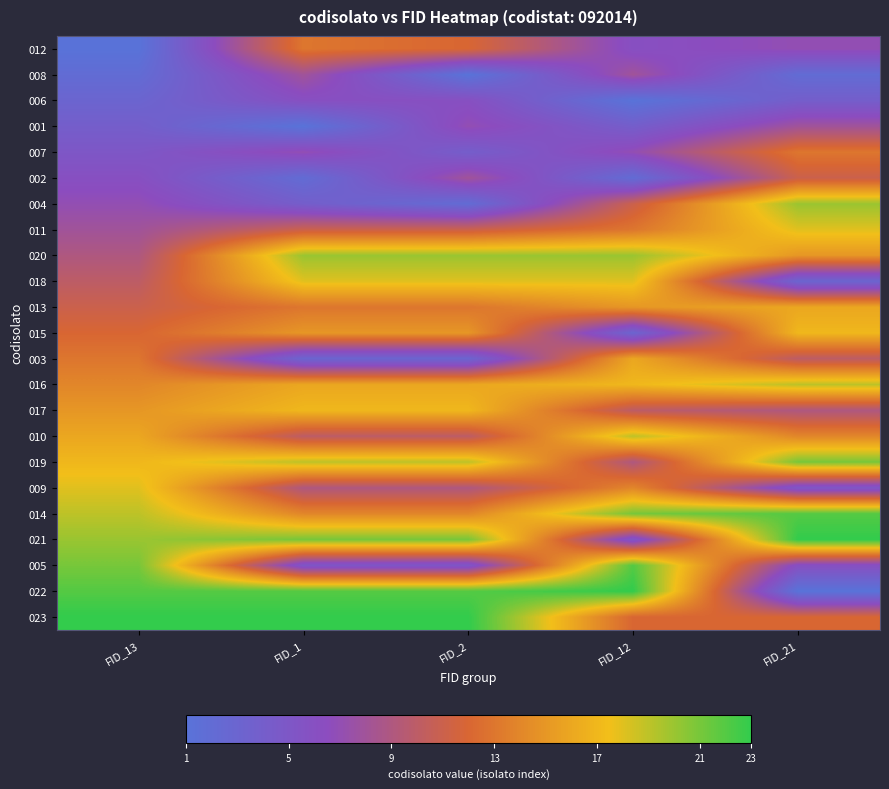

What is the total value across all series at FID_21?

276